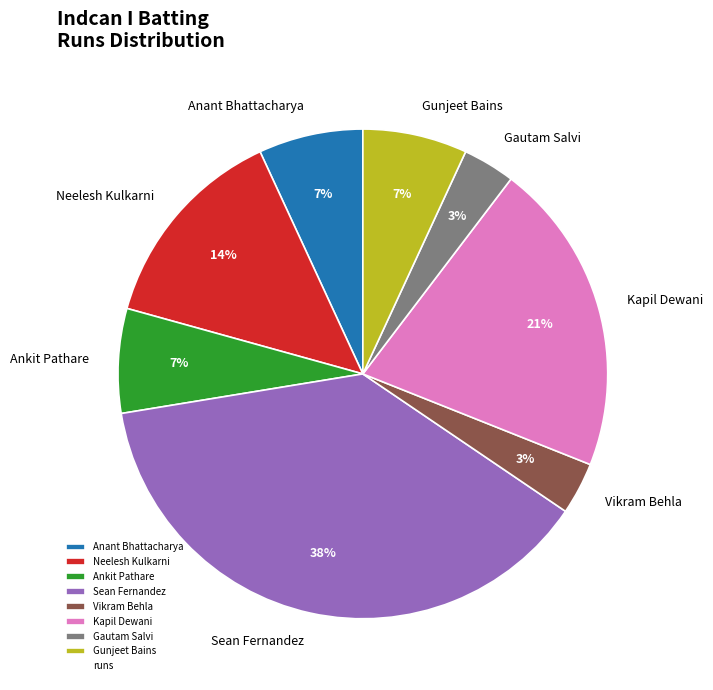

To the nearest percent, what is the average slice percentage?

12%